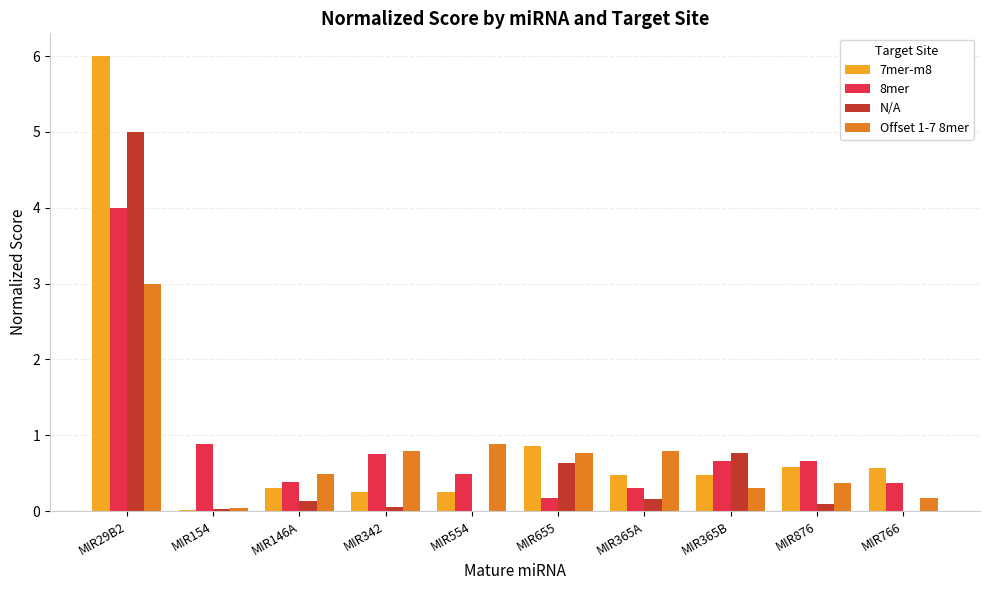

What is the maximum value for 8mer?

4.0